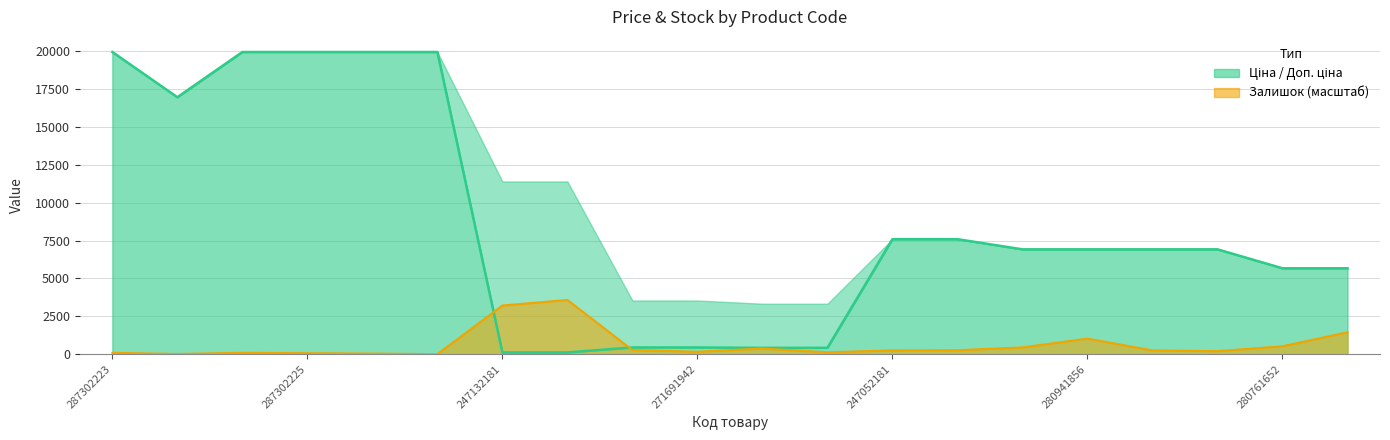

How many values in the Ціна series exceed 6925?

12